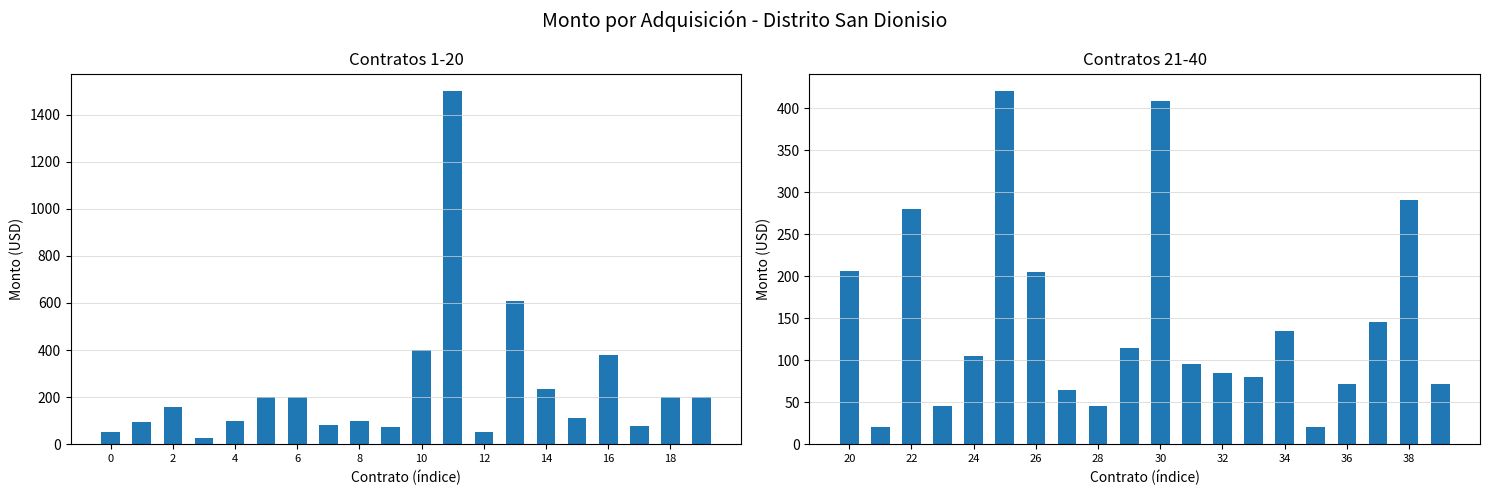

Are the bars horizontal?

No